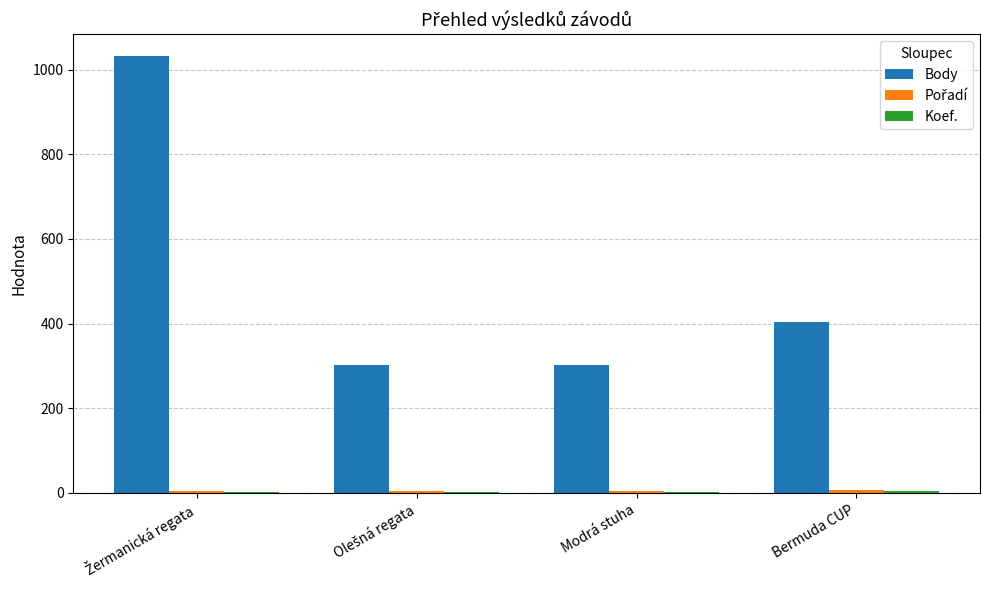

What is the greatest value displayed?

1032